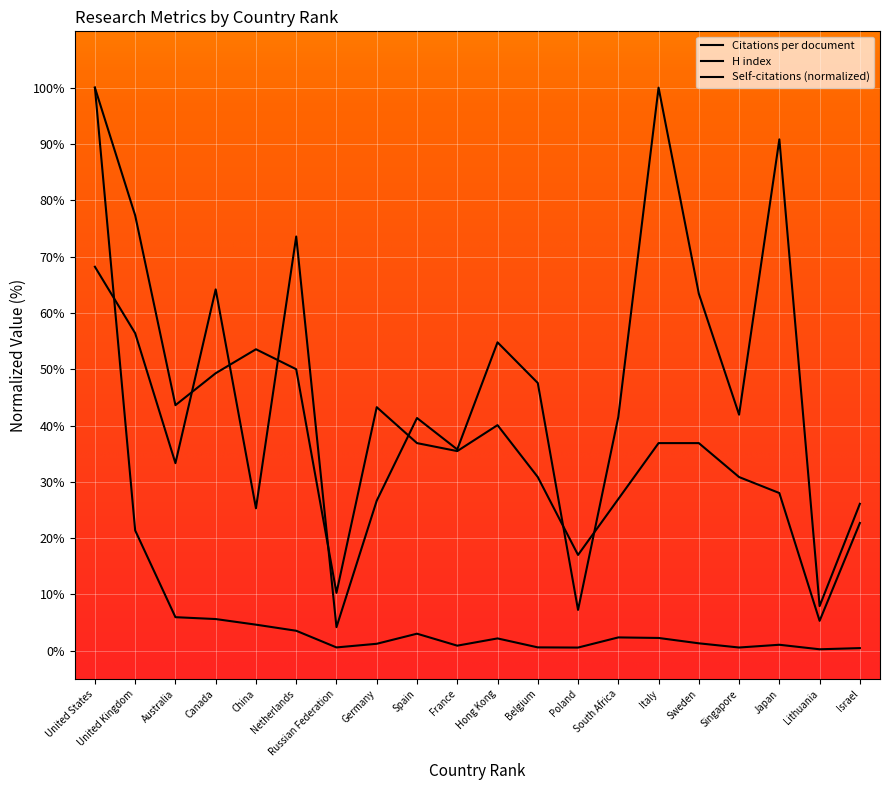

Is this an area chart (filled region under the line)?

No